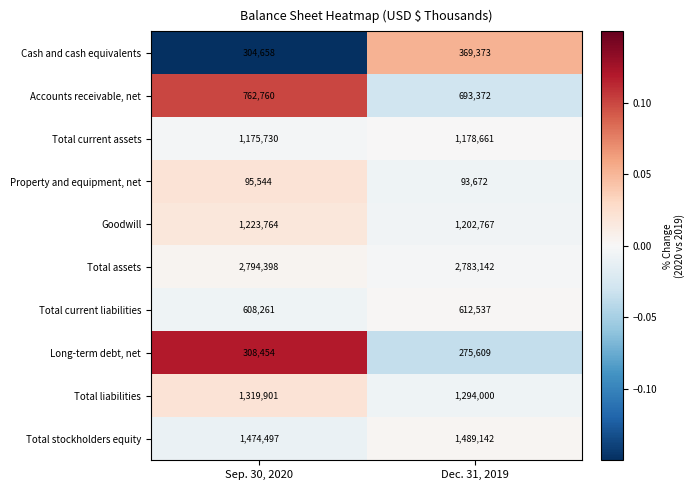

Which series changed the most between Sep. 30, 2020 and Dec. 31, 2019?

Accounts receivable, net